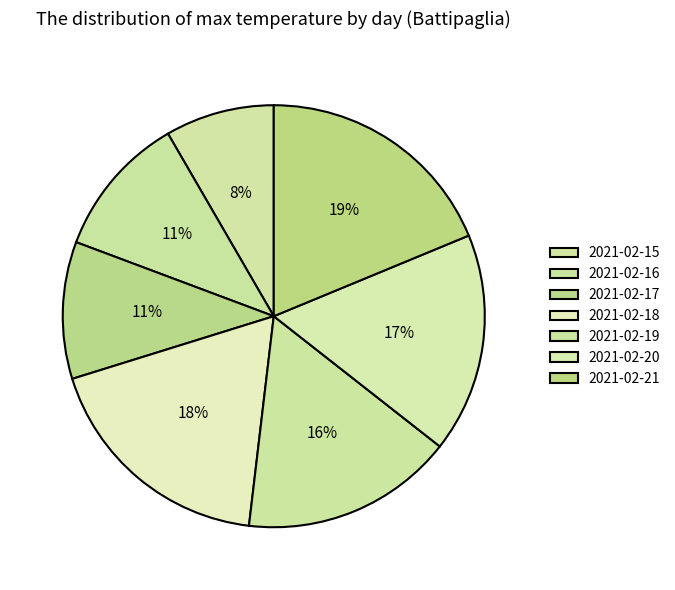

What is the largest slice in the pie chart?

2021-02-21